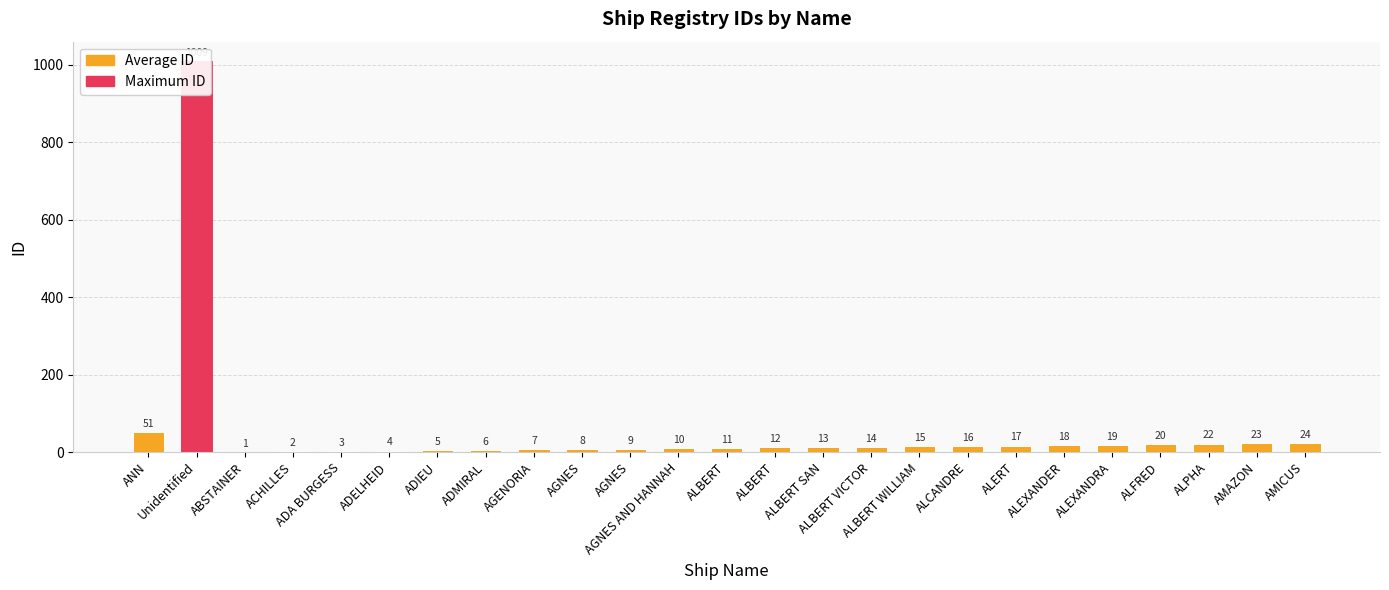

What is the label of the 24th bar from the left?

AMAZON